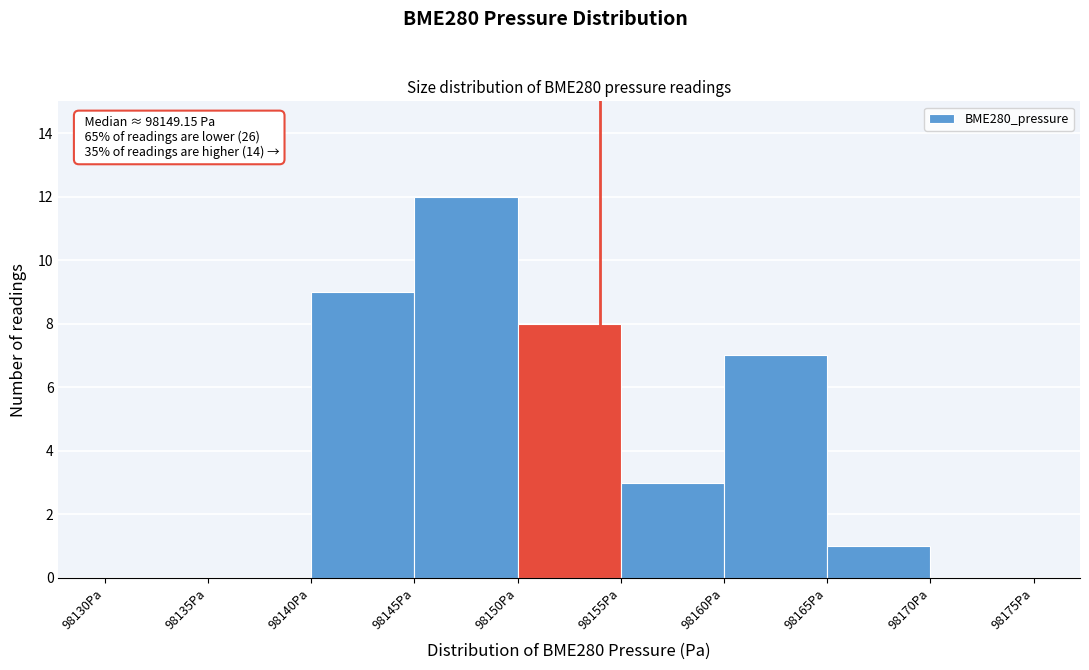

Which range on the x-axis has the tallest bar?

98145 to 98150